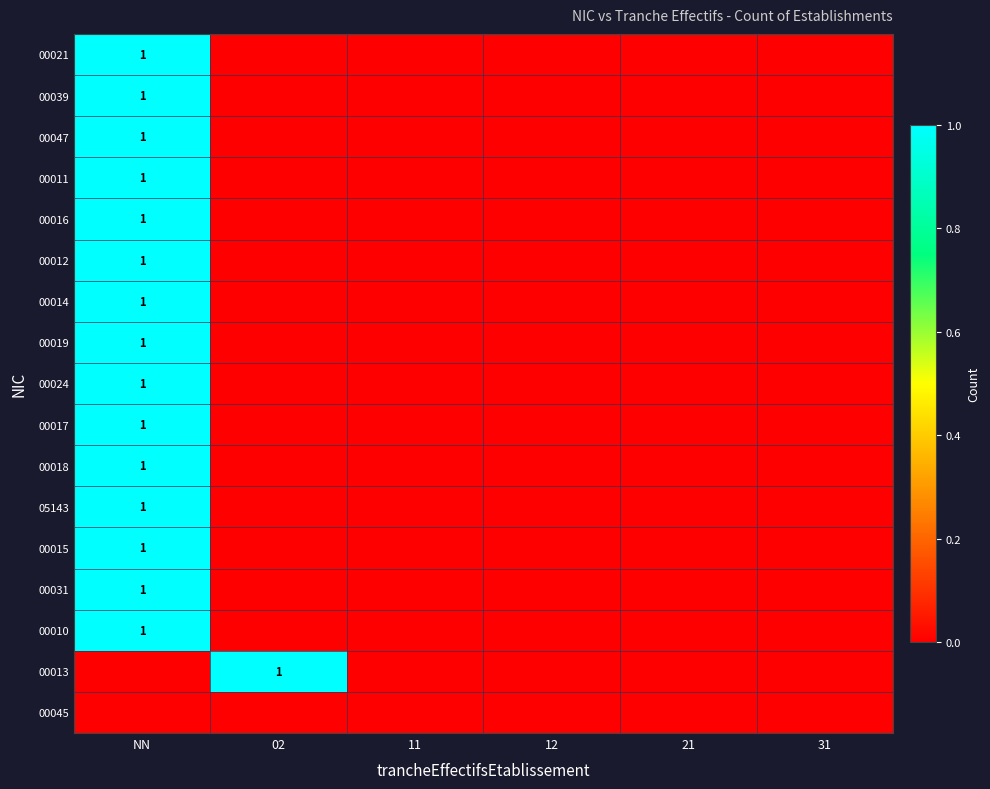

Is it true that 00019 equals 2 at NN?

False